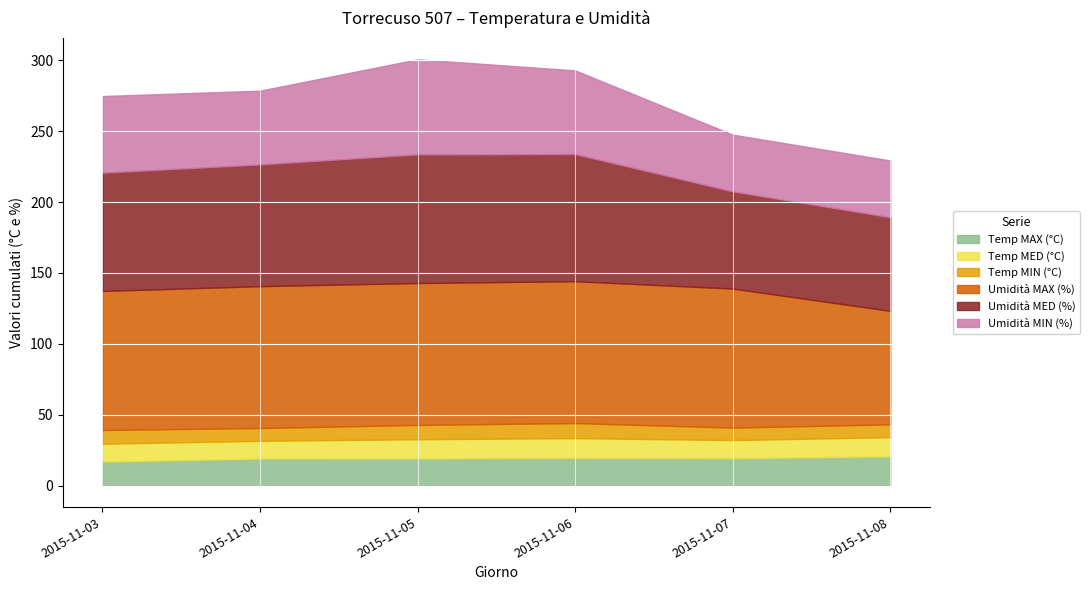

How many data points in Temp MIN (°C) are above 9?

3